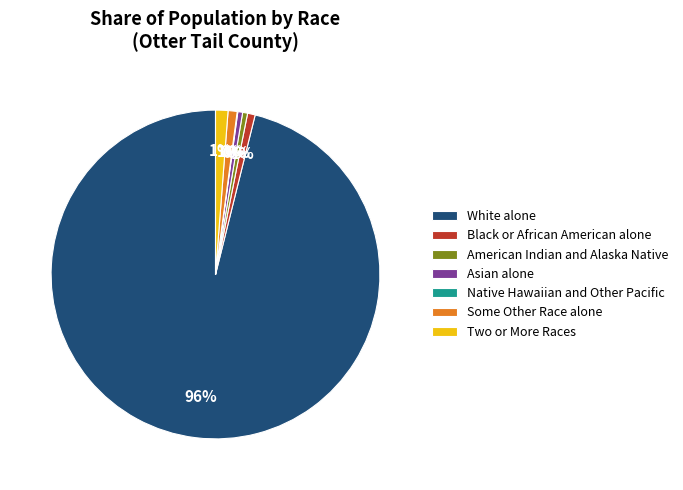

True or false: American Indian and Alaska Native accounts for 0% of the total.

True